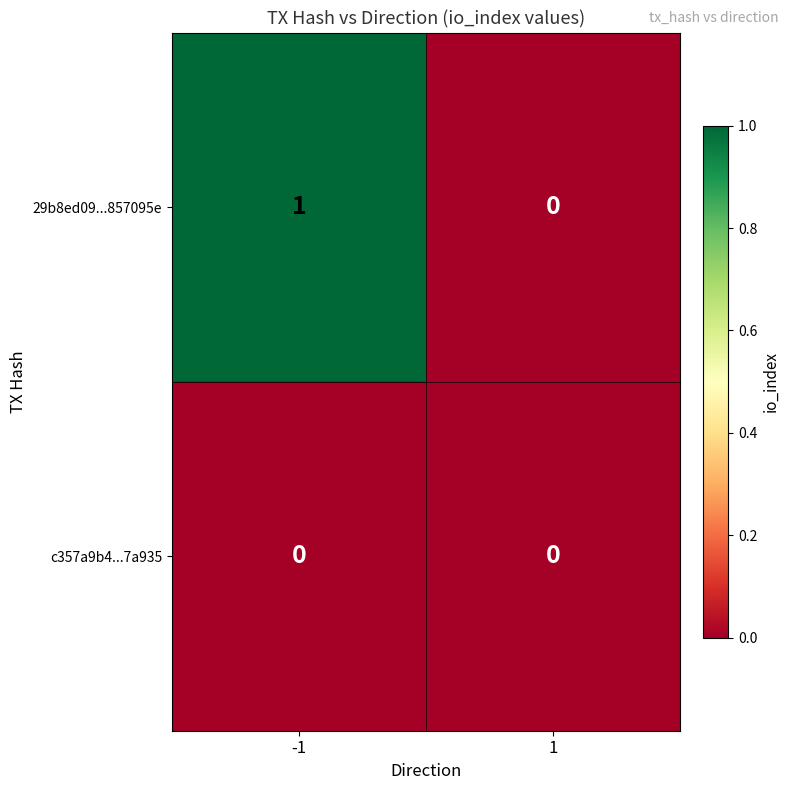

The value of 29b8ed09...857095e at -1 is 1. True or false?

True